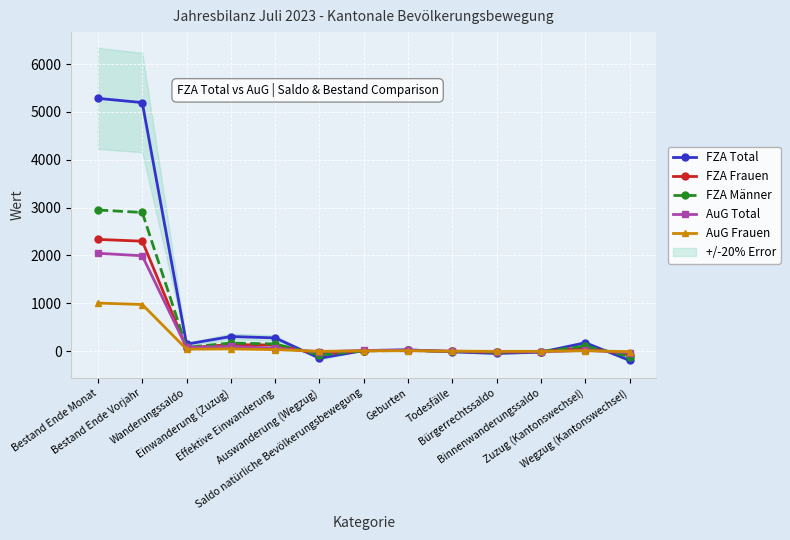

Rank the series by their maximum value, from highest to lowest.

FZA Total, FZA Männer, FZA Frauen, AuG Total, AuG Frauen